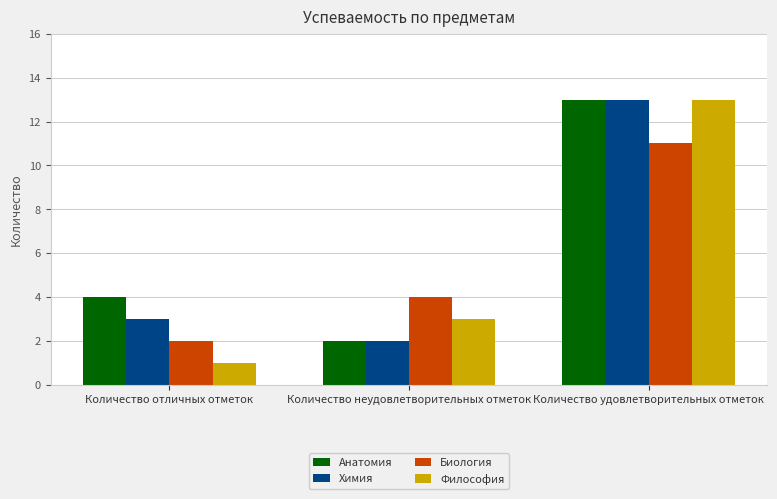

Reading left to right, what are all the values shown in this chart?

Анатомия: 4	2	13
Химия: 3	2	13
Биология: 2	4	11
Философия: 1	3	13